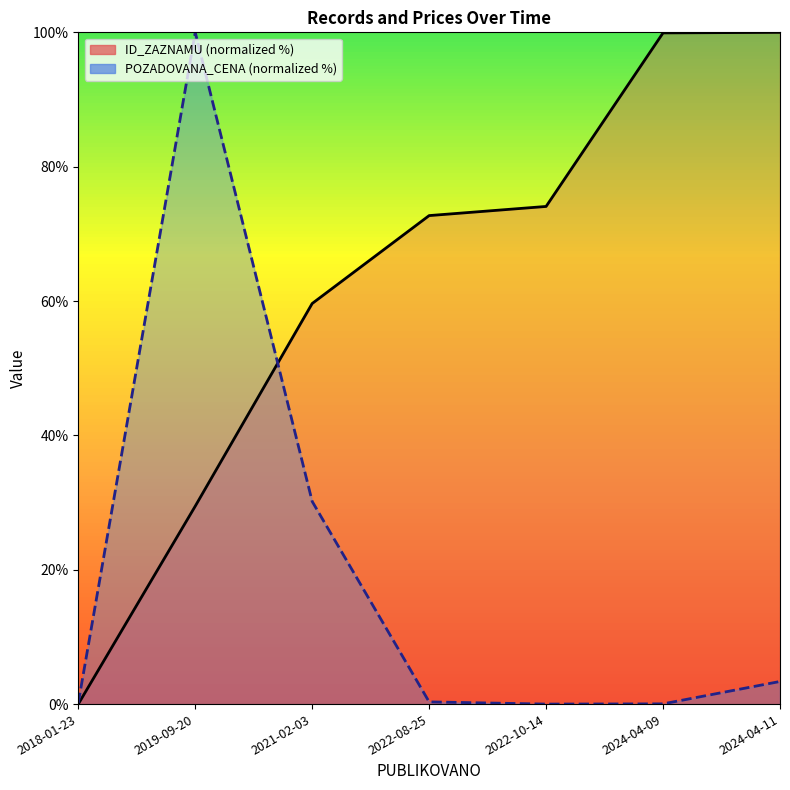

What is the label of the 3rd point from the right?

2022-10-14